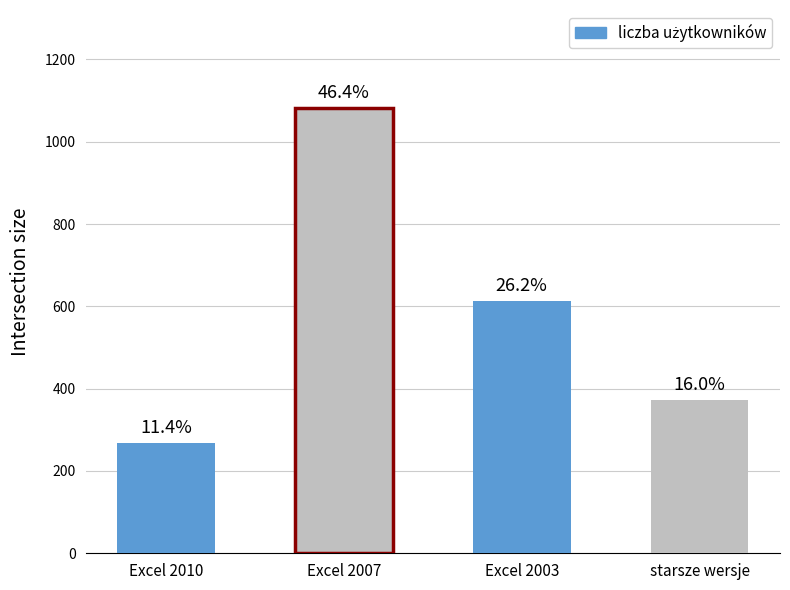

Where does the data first go above 612?

Excel 2007